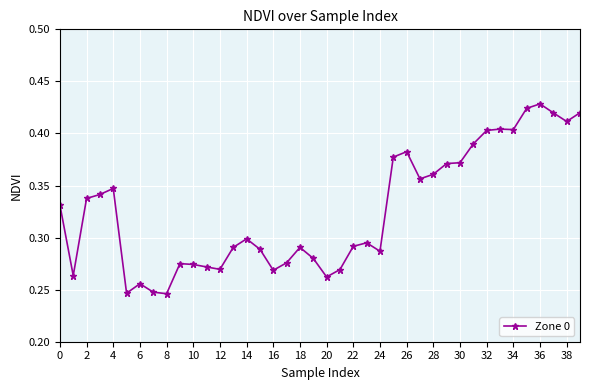

True or false: there are more than 0 points higher than both neighbors.

True